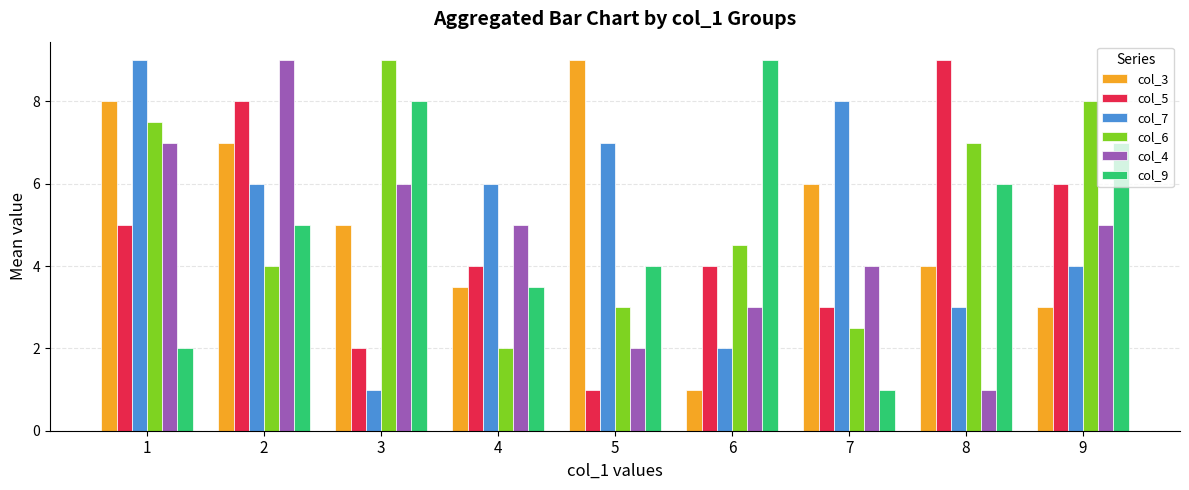

What are all the series names shown in the legend?

col_3, col_5, col_7, col_6, col_4, col_9